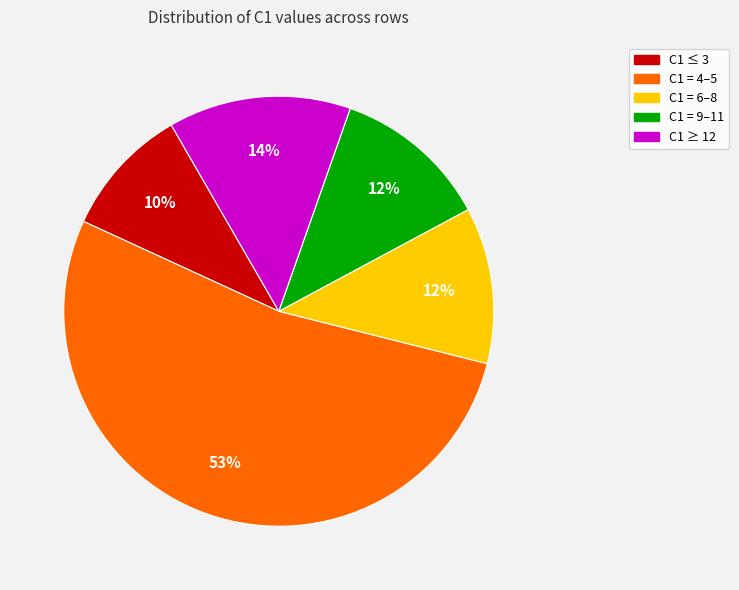

To the nearest percent, what is the average slice percentage?

20%